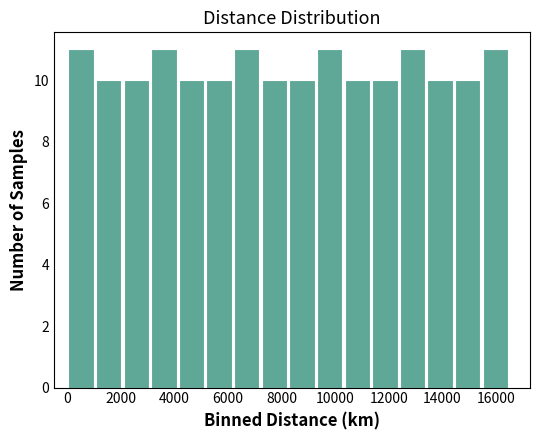

What is the height of the bar covering 2000 to 3000 on the x-axis? Neither the bar edges nor the heights are printed on the chart, so give them approximately, as read against the axes.

10